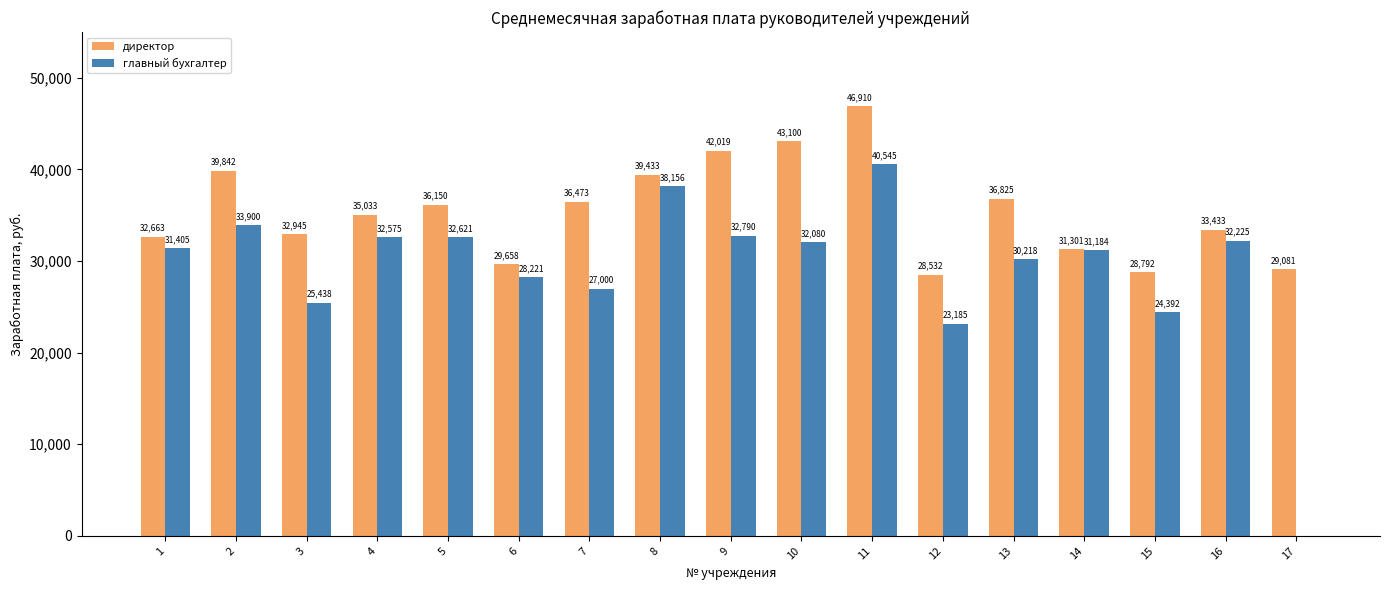

What is the sum of all главный бухгалтер values?

495934.7